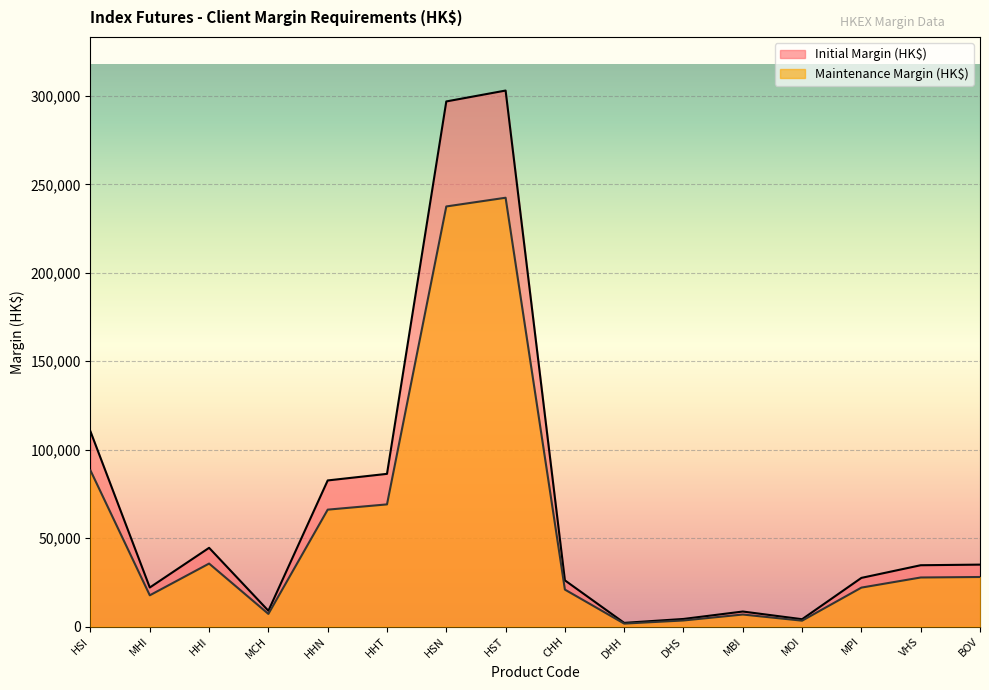

What is the spread (max minus min) of values at BOV?

6999